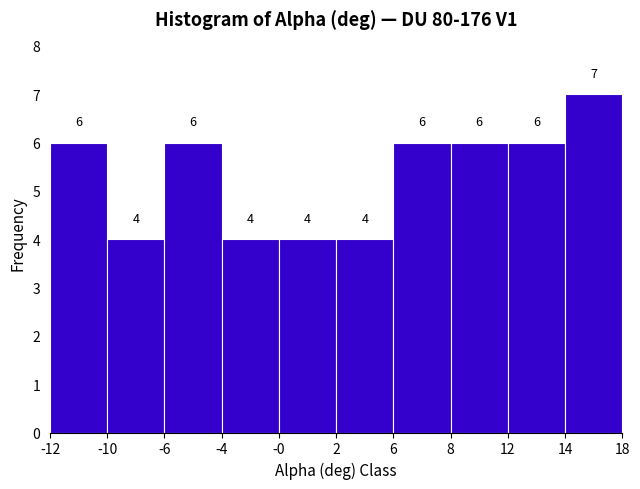

Reading left to right, transcribe all the data shown in this chart.

-12=6	-10=4	-6=6	-4=4	-0=4	2=4	6=6	8=6	12=6	14=7